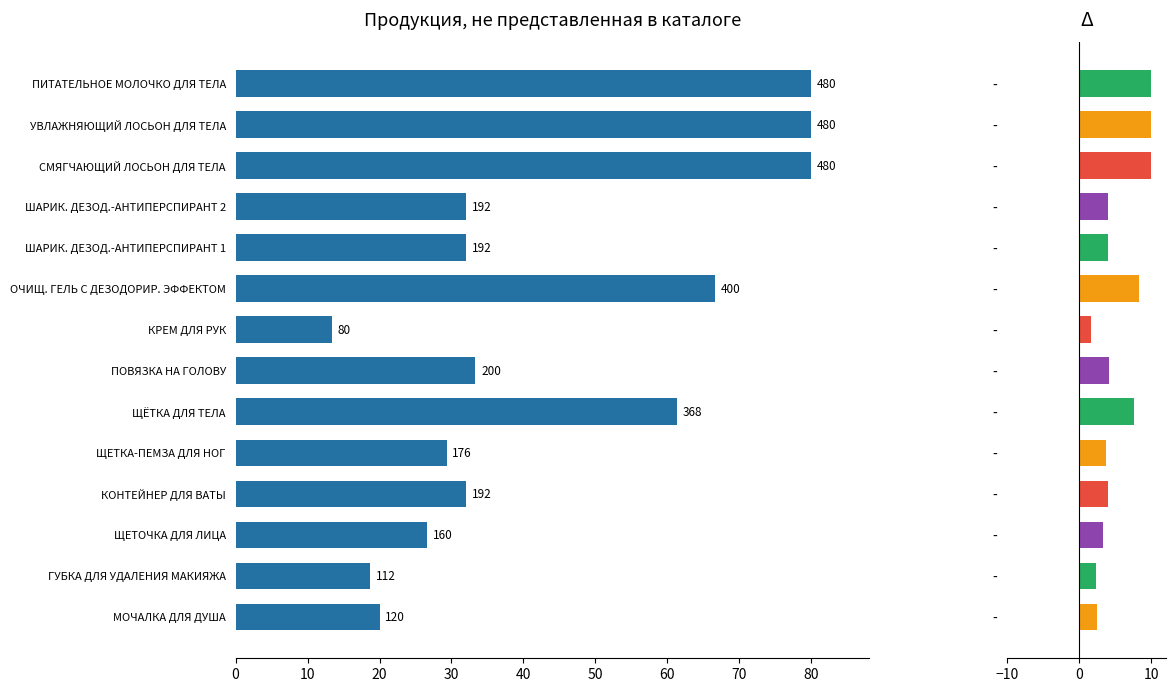

What is the difference between the maximum and second lowest values in the НП series?

7.7